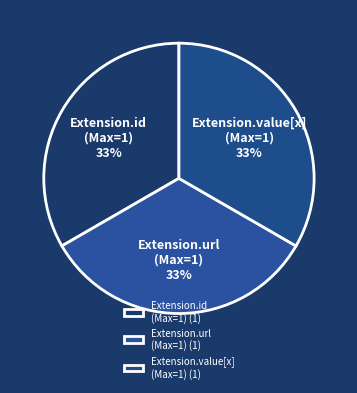

Is it true that Extension.url (Max=1) is 33% of the pie?

True